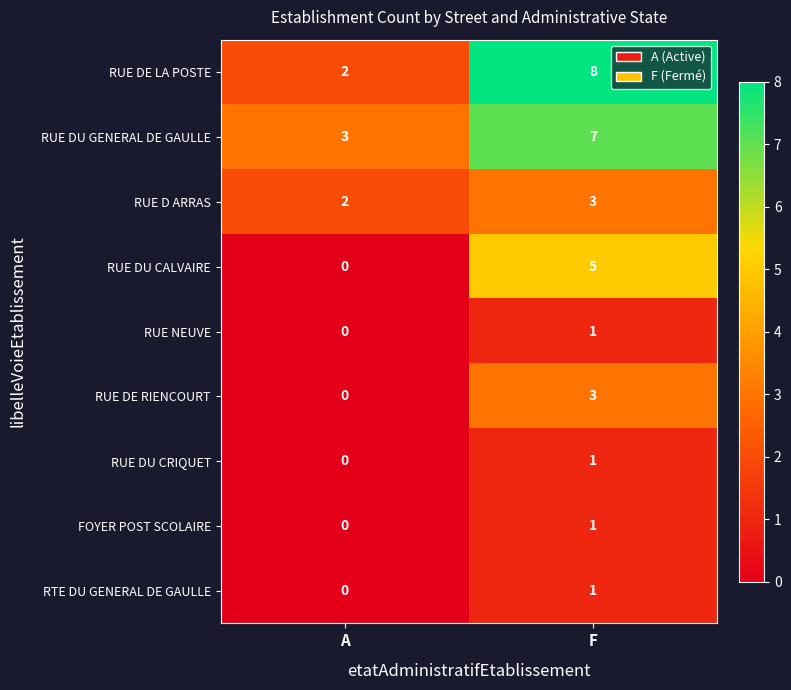

What is the difference between the maximum and minimum values in the RUE DU CALVAIRE series?

5